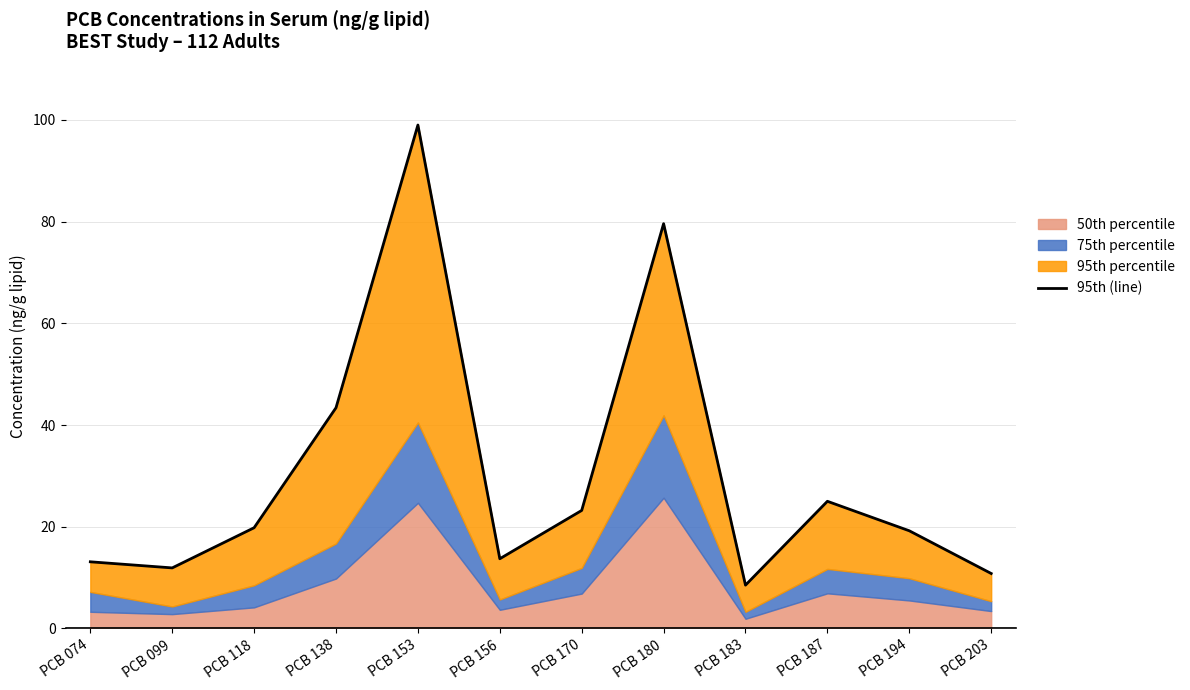

How many points are lower than both their immediate neighbors (excluding endpoints)?

3